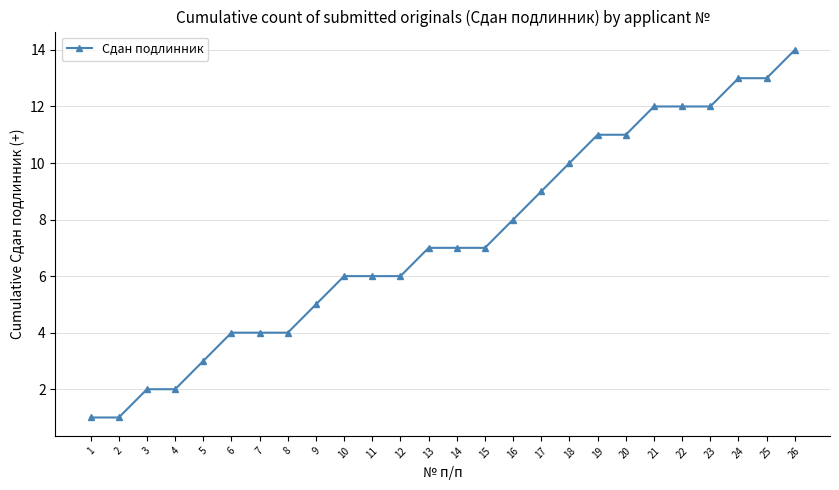

What is the value of the 17th point from the left?

9